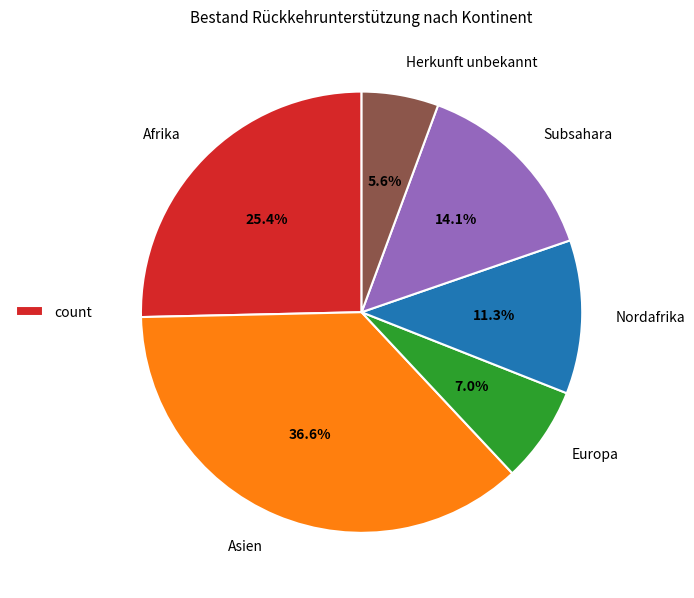

Combined, do Asien and Herkunft unbekannt account for over 50%?

No